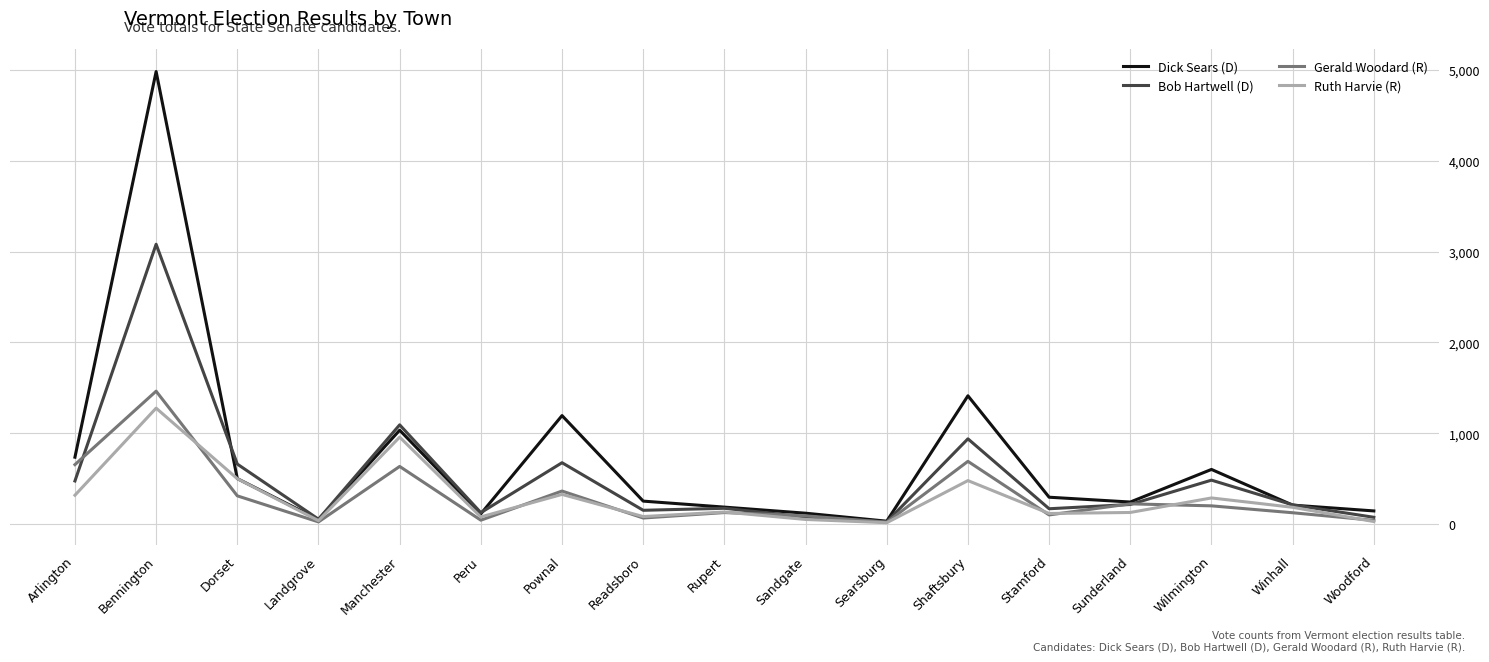

What is the spread (max minus min) of values at Rupert?

60